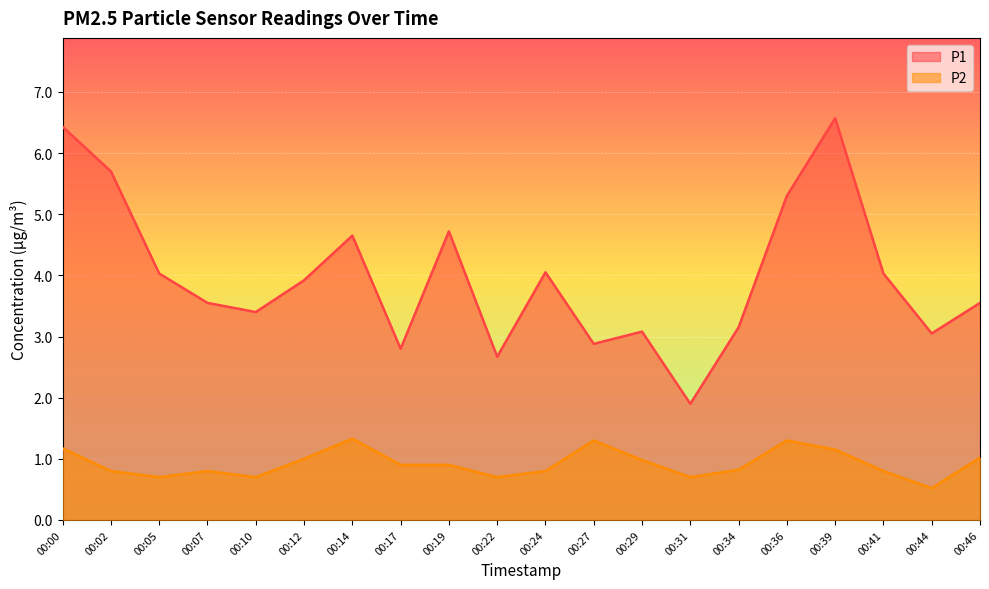

What is the difference between the second highest and second lowest values in the P1 series?

3.8